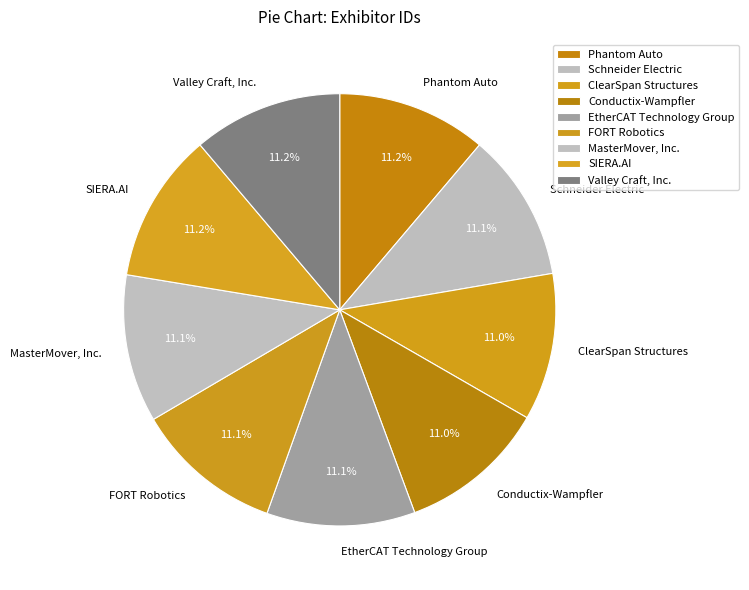

To the nearest percent, what percentage of the pie is EtherCAT Technology Group?

11%